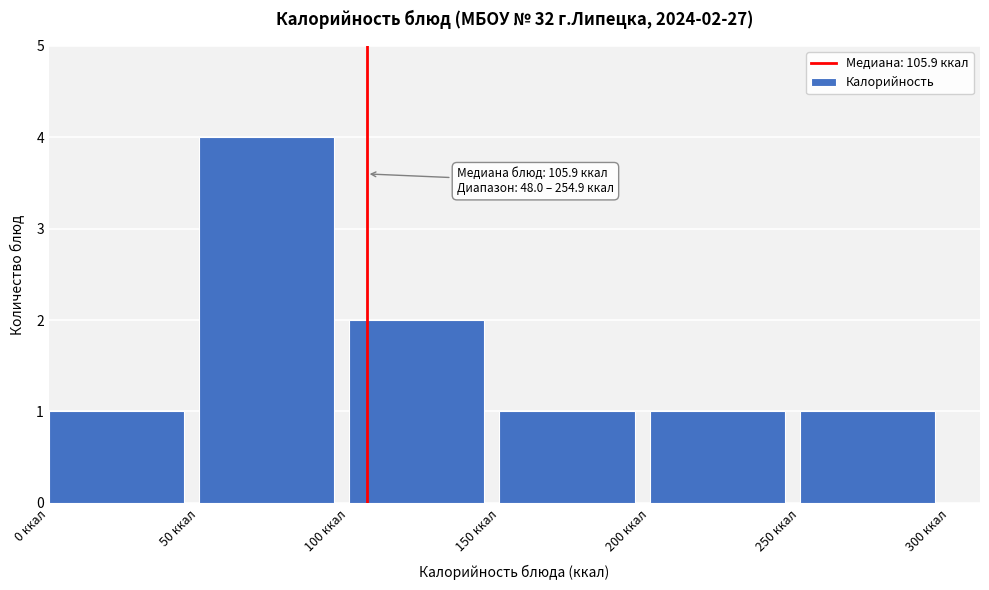

Over which range of the x-axis is the bar tallest?

50 to 100